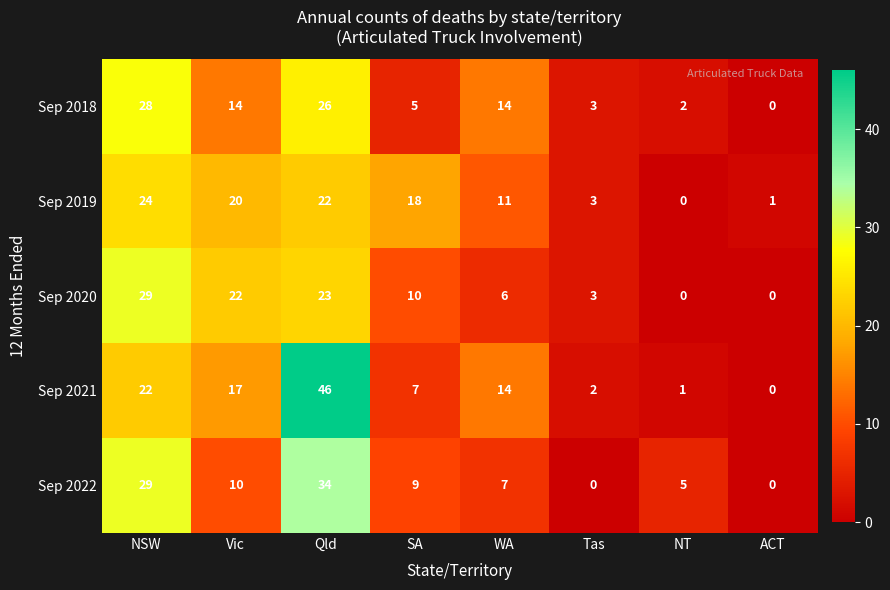

How many categories are shown in the chart?

8